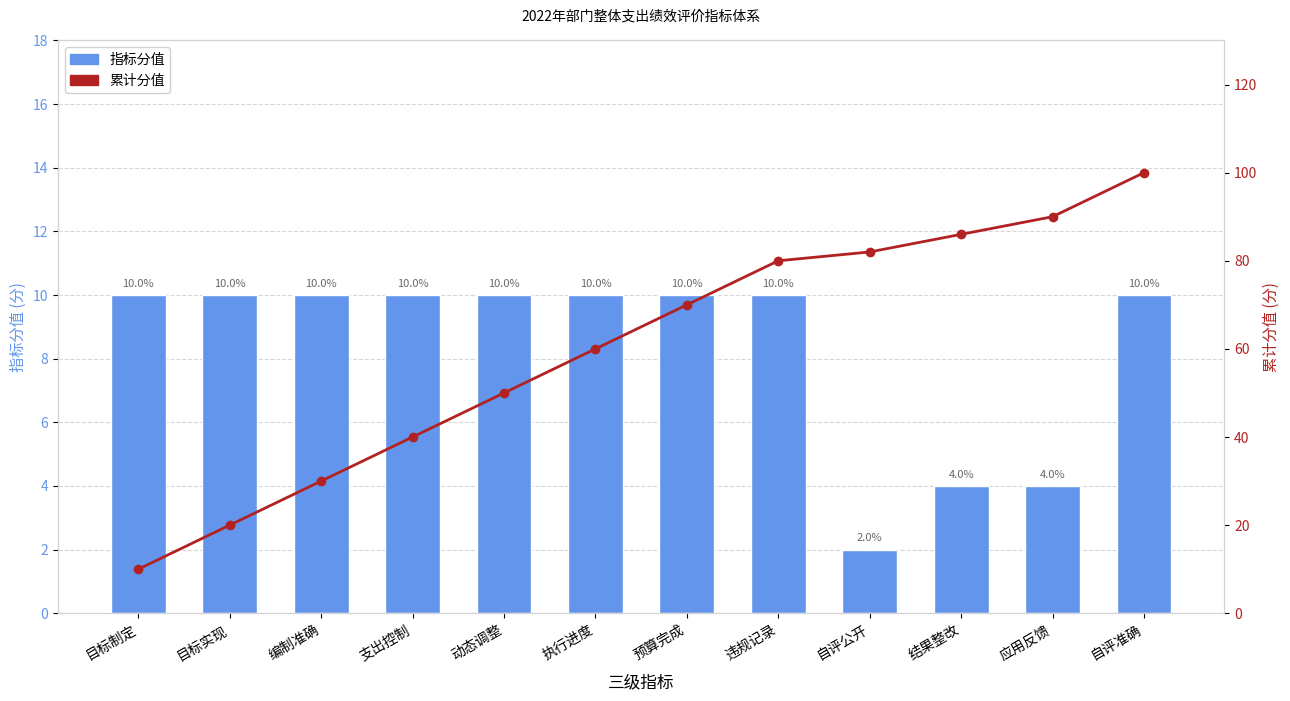

What is the average value of the 累计分值 series?

60